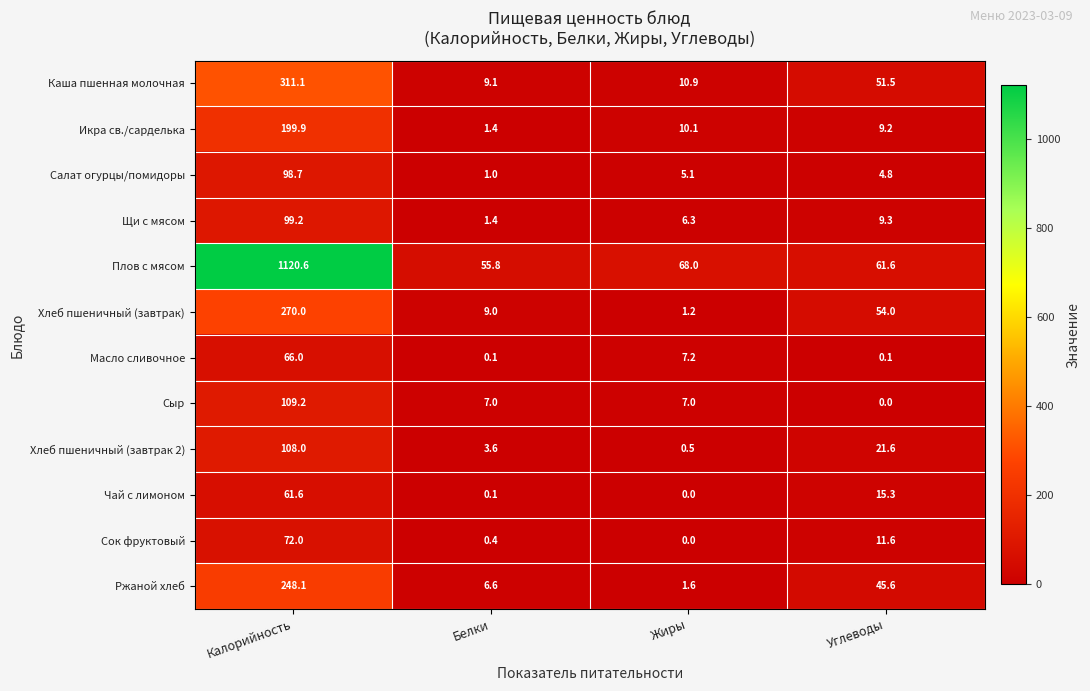

How many series are shown in this chart?

12